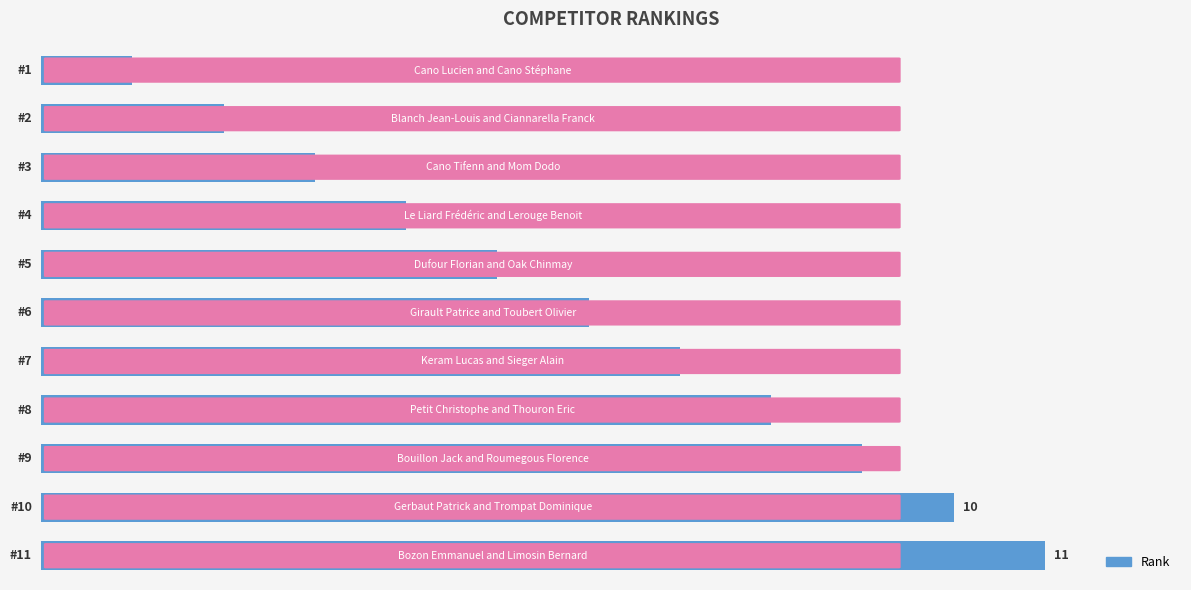

How many values are between 3 and 9?

7